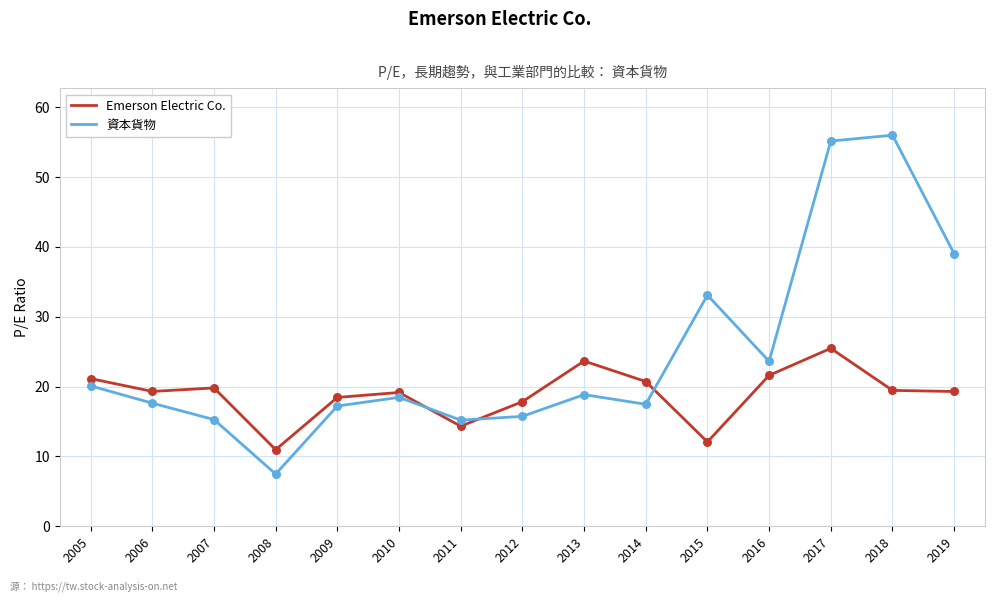

What are all the series names shown in the legend?

Emerson Electric Co., 資本貨物